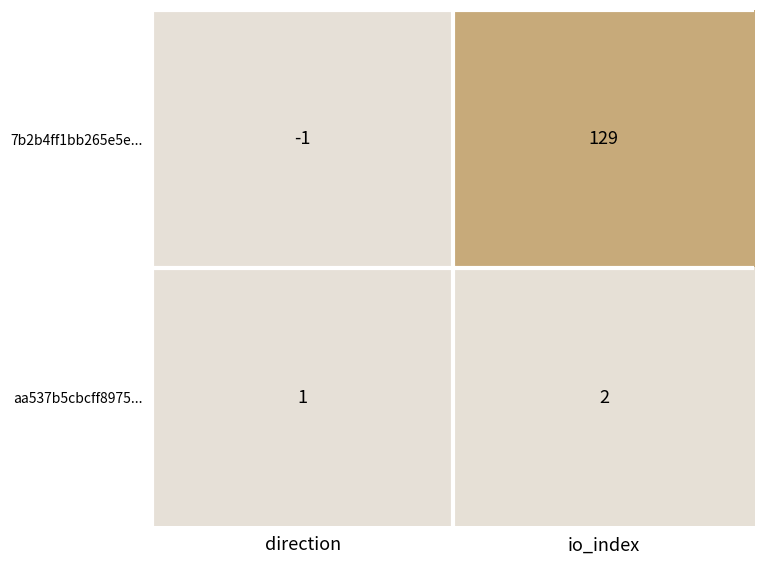

Reading left to right, extract all data points from this chart.

7b2b4ff1bb265e5e...: direction=-1	io_index=129
aa537b5cbcff8975...: direction=1	io_index=2